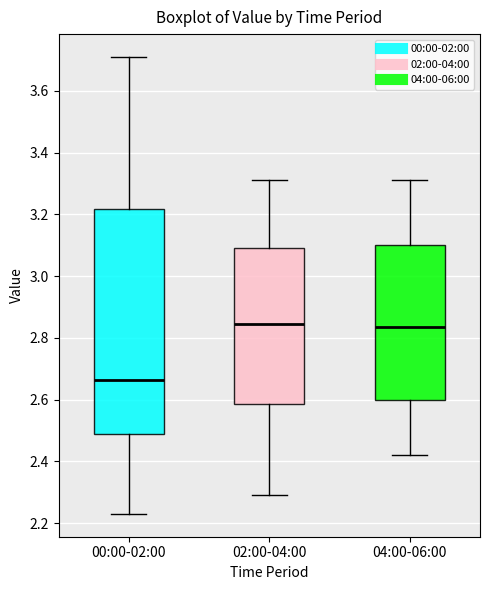

Reading left to right, read every box against the y-axis: the position of its median line, the range the box covers, and the ends of its whiskers. The values are not printed on the chart, so give them approximately, as read against the axis.

00:00-02:00: median 2.66, box 2.48 to 3.22, whiskers 2.24 to 3.72
02:00-04:00: median 2.84, box 2.58 to 3.10, whiskers 2.30 to 3.32
04:00-06:00: median 2.84, box 2.60 to 3.10, whiskers 2.42 to 3.32